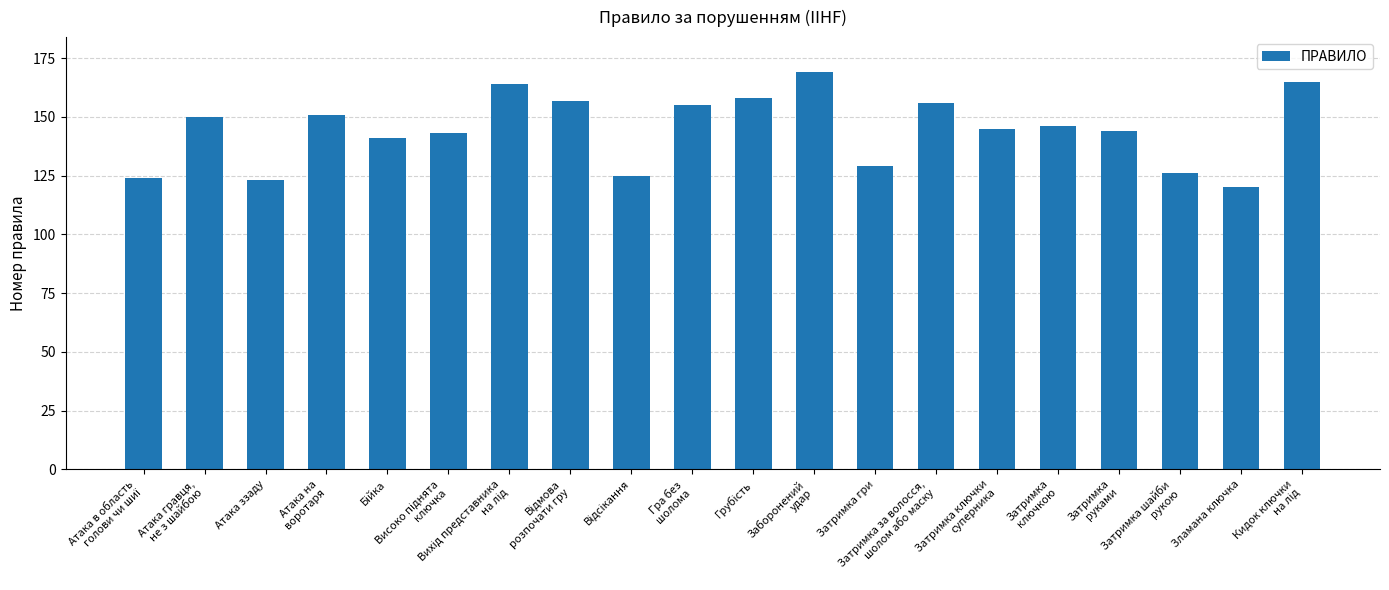

What is the label of the 8th bar from the right?

Затримка гри